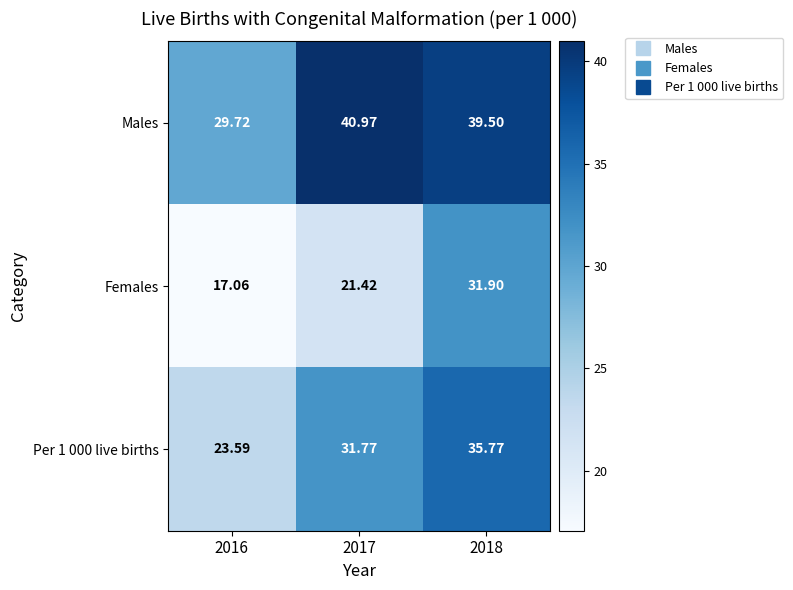

Which series has the widest spread of values?

Females